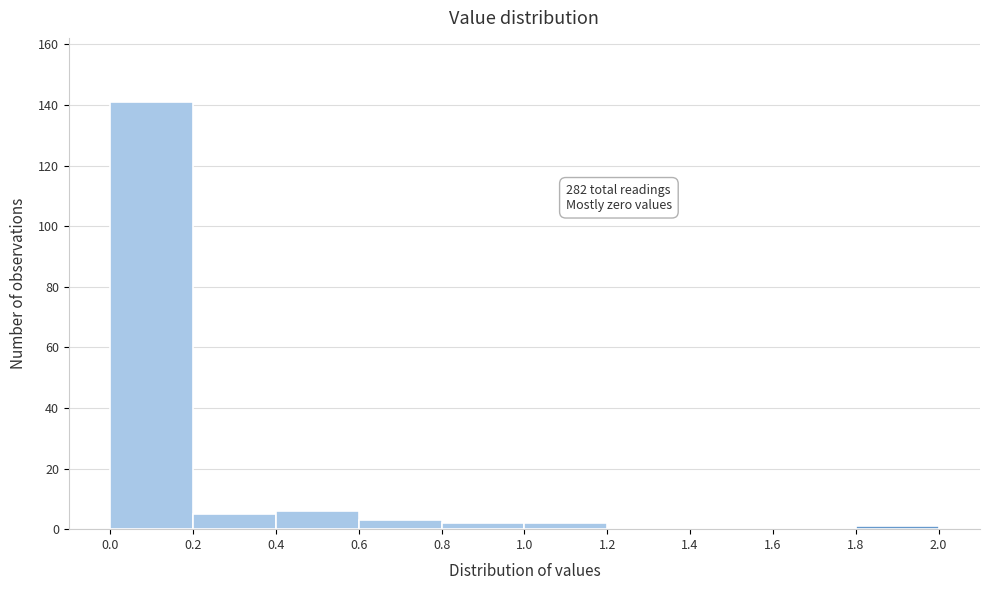

Which range on the x-axis has the tallest bar?

0.0 to 0.2